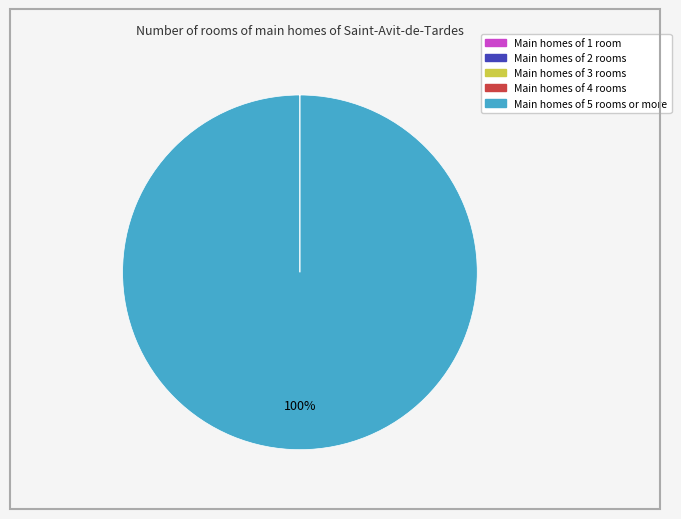

Which category has the biggest portion of the pie?

Main homes of 5 rooms or more